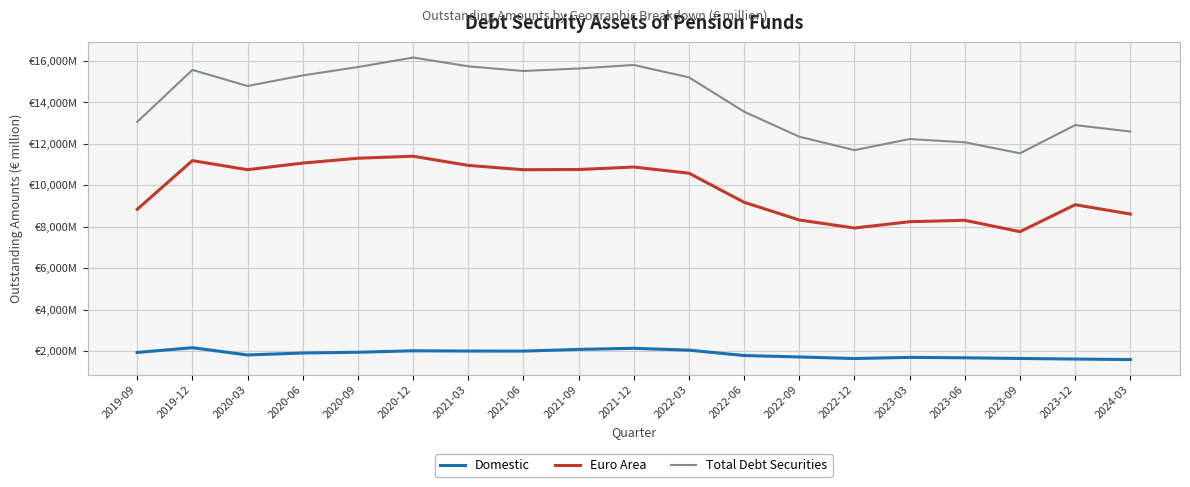

Does the chart display data point markers on the line(s)?

No